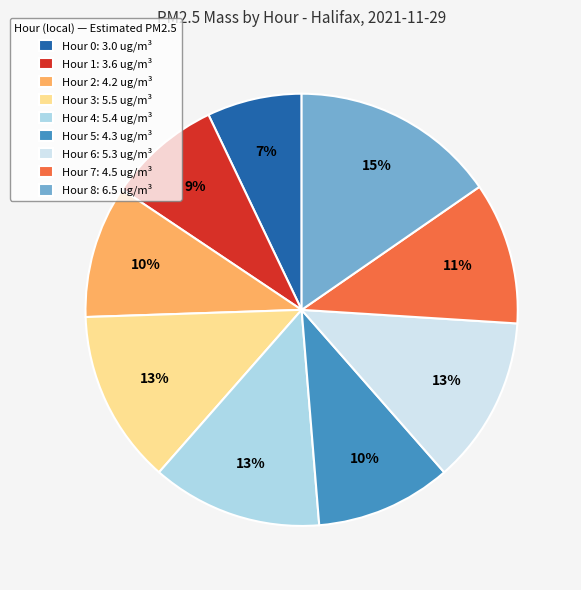

Is Hour 3: 5.5 ug/m³ the majority of the pie?

No